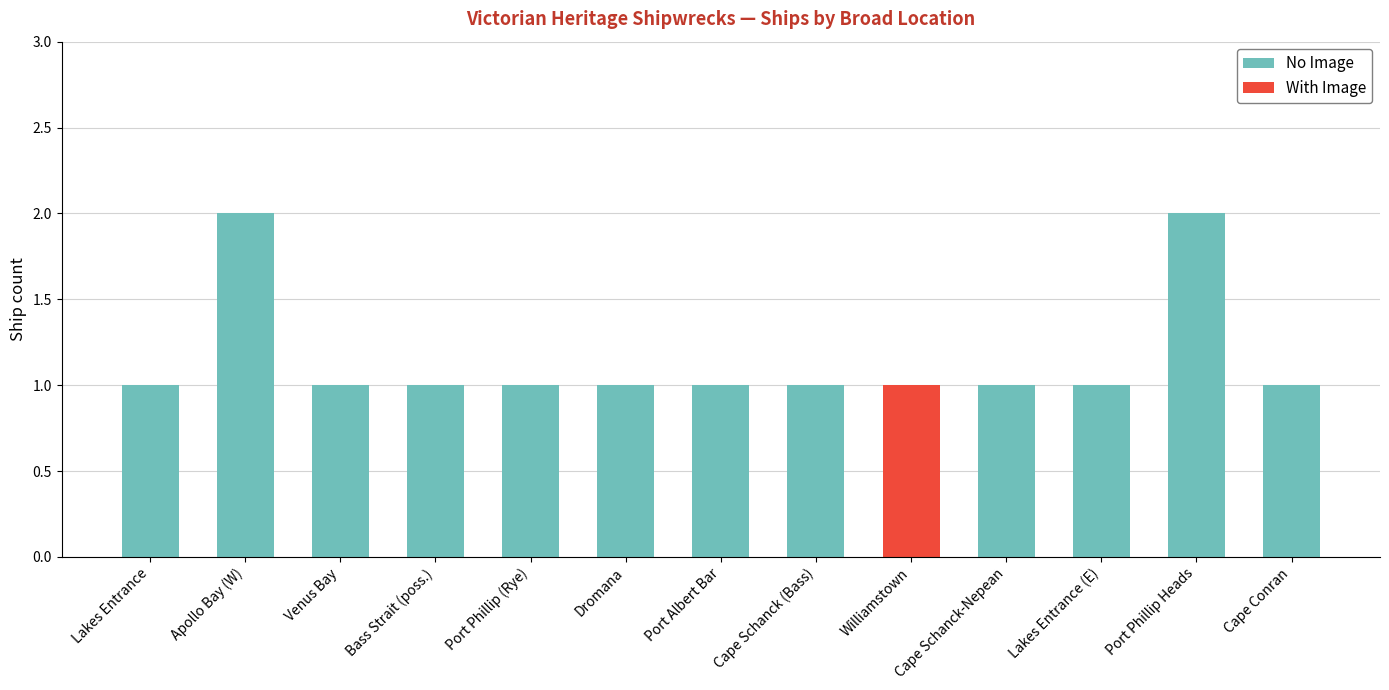

Is it true that No Image equals 1 at Port Phillip Heads?

False